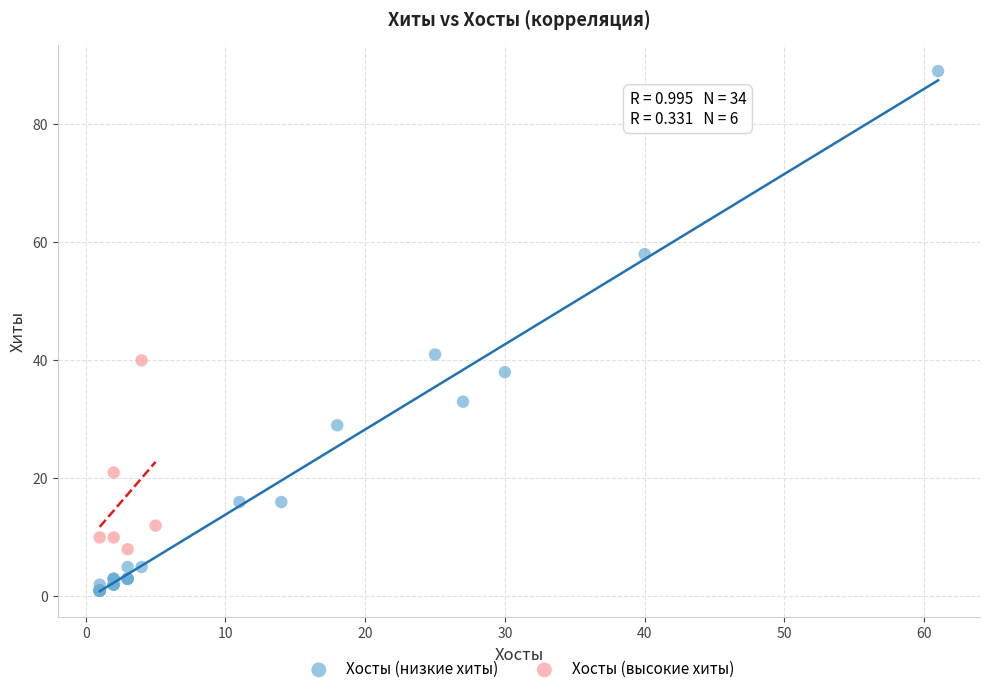

Which series has the largest Y range (max minus min)?

Хосты (низкие хиты)